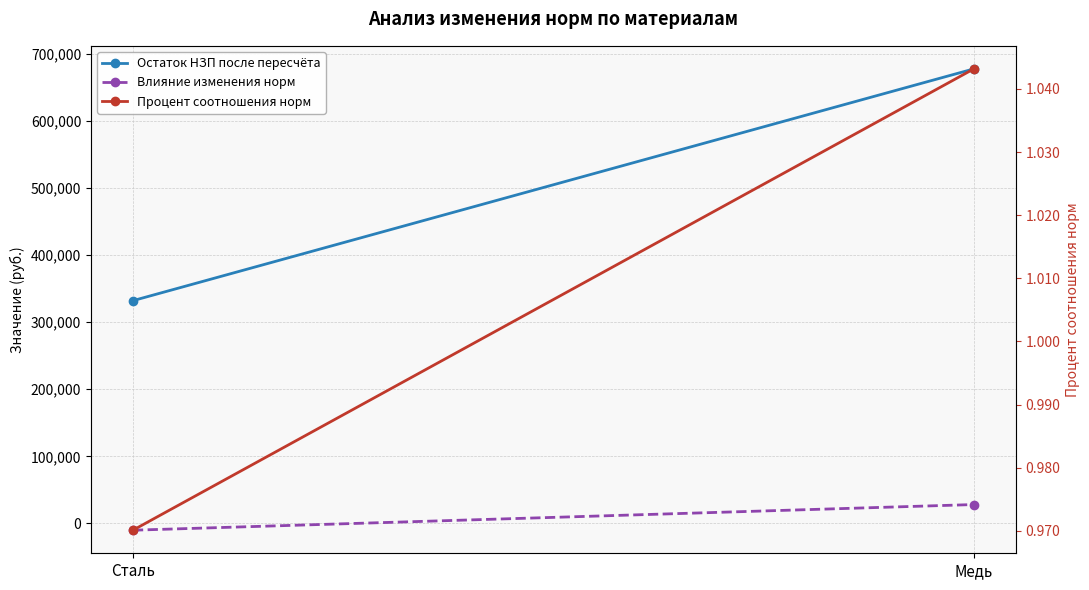

Reading right to left, what are all the values shown in this chart?

Остаток НЗП после пересчёта: Медь=677916.7	Сталь=332196.5
Влияние изменения норм: Медь=28051.7	Сталь=-10233.5
Процент соотношения норм: Медь=1.0	Сталь=1.0